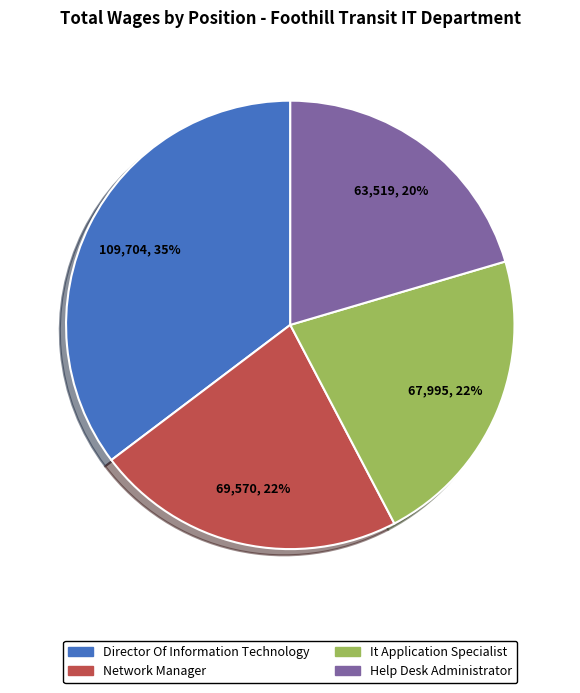

Is the sum of It Application Specialist and Network Manager greater than half?

No